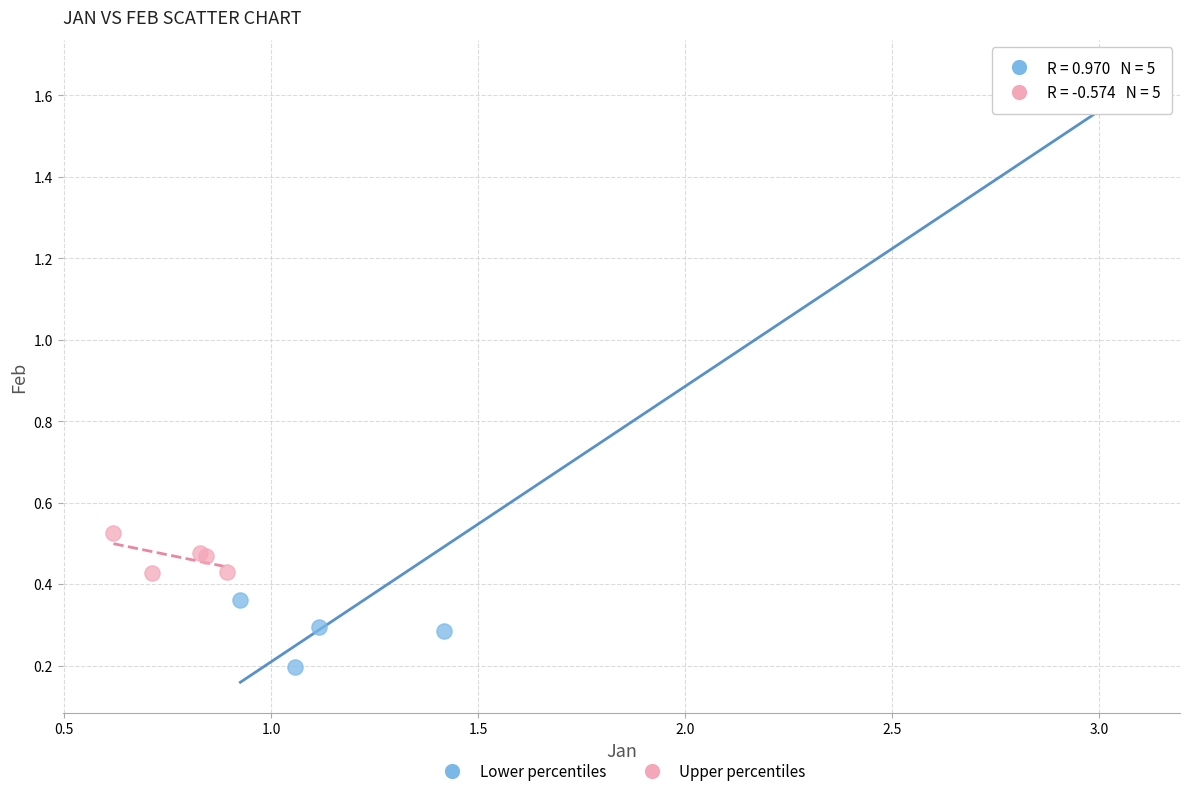

Which series has the widest spread of Y values?

Lower percentiles